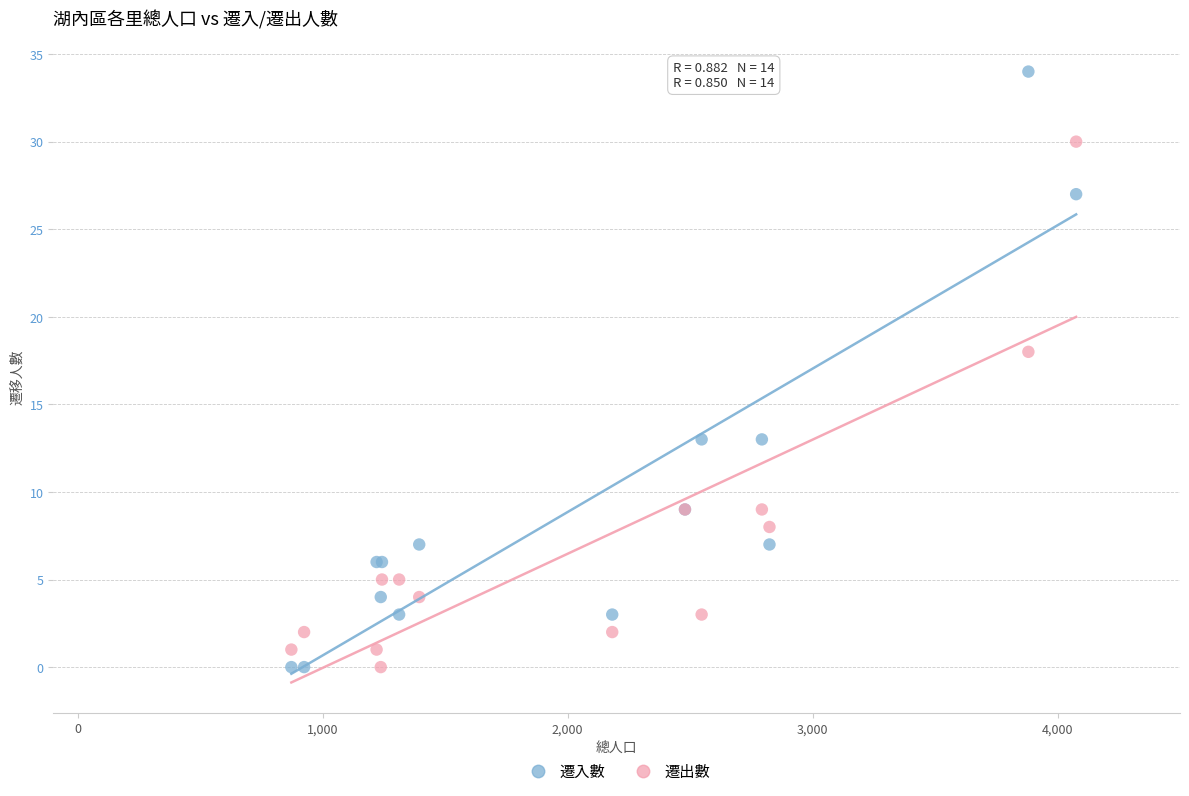

What are all the series names shown in the legend?

遷入數, 遷出數